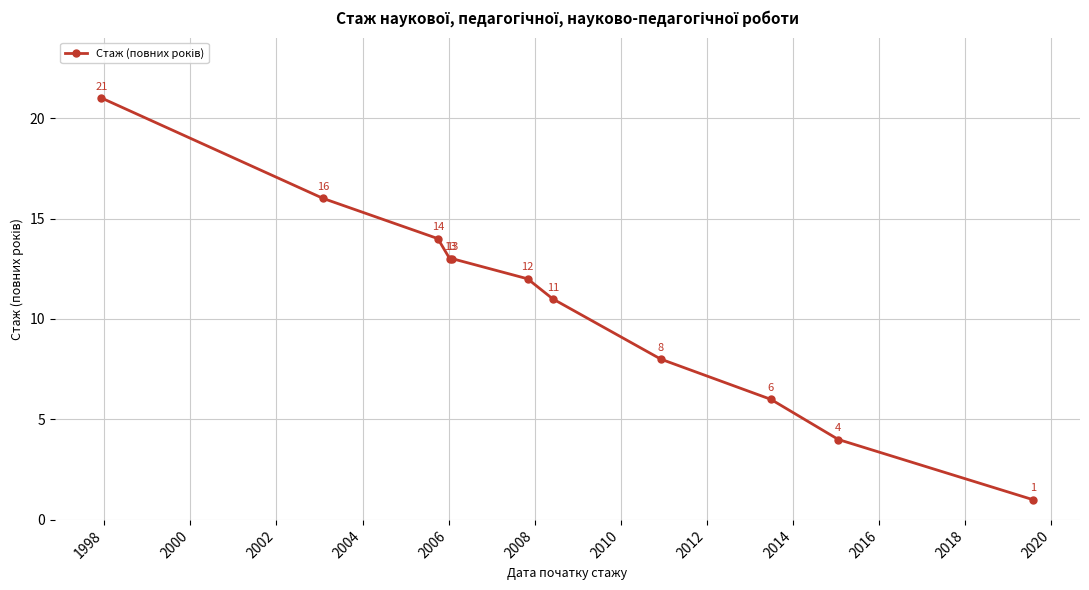

How many values are below 12?

5